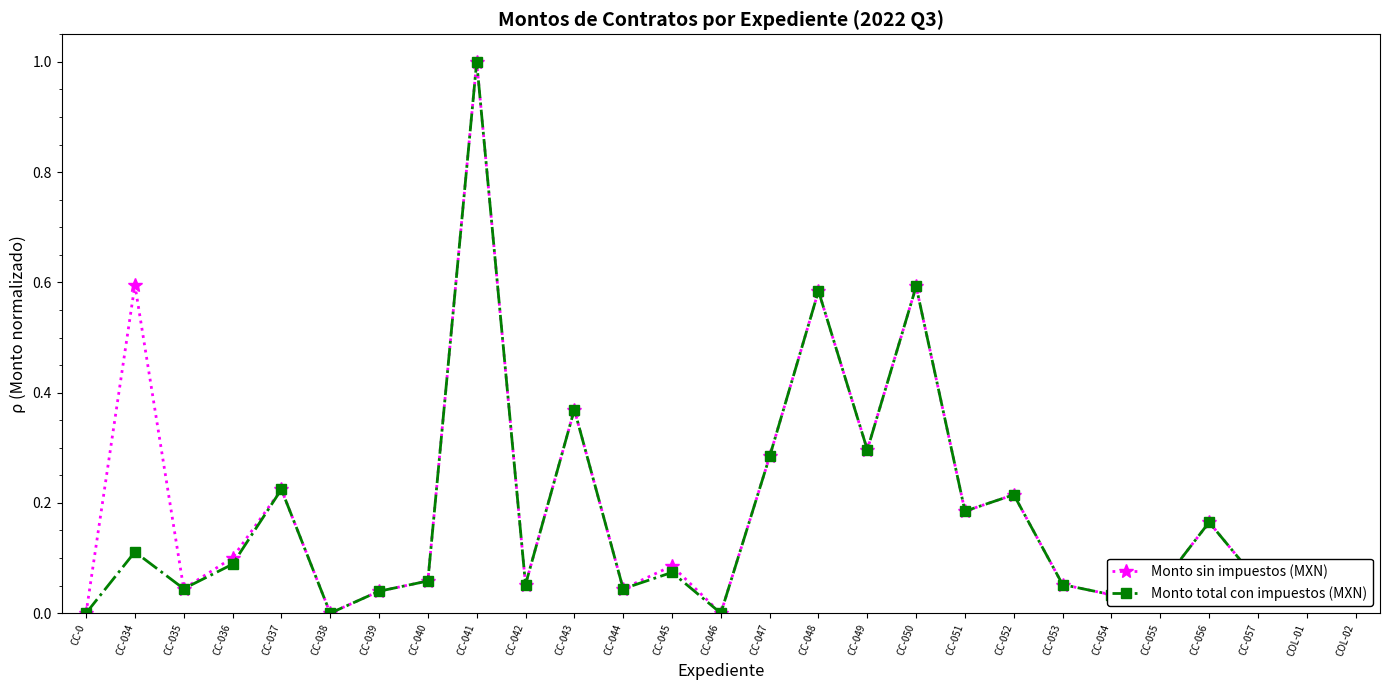

What is the label of the 2nd point from the right?

COL-01